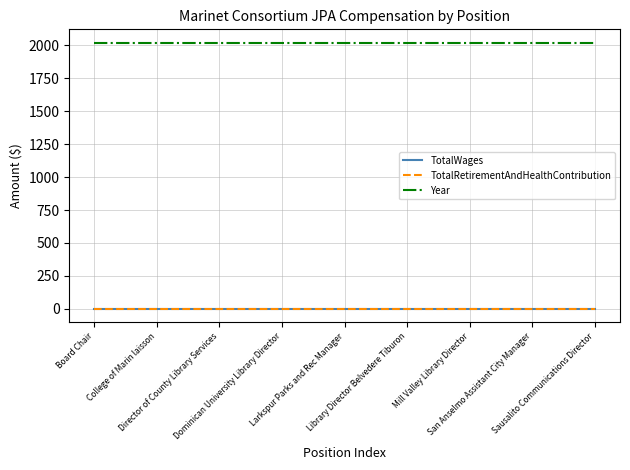

What is the label of the 3rd point from the left?

Director of County Library Services